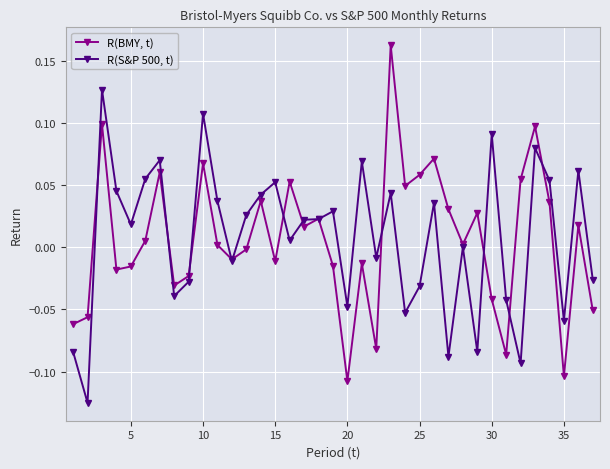

How many lines are shown in the chart?

2